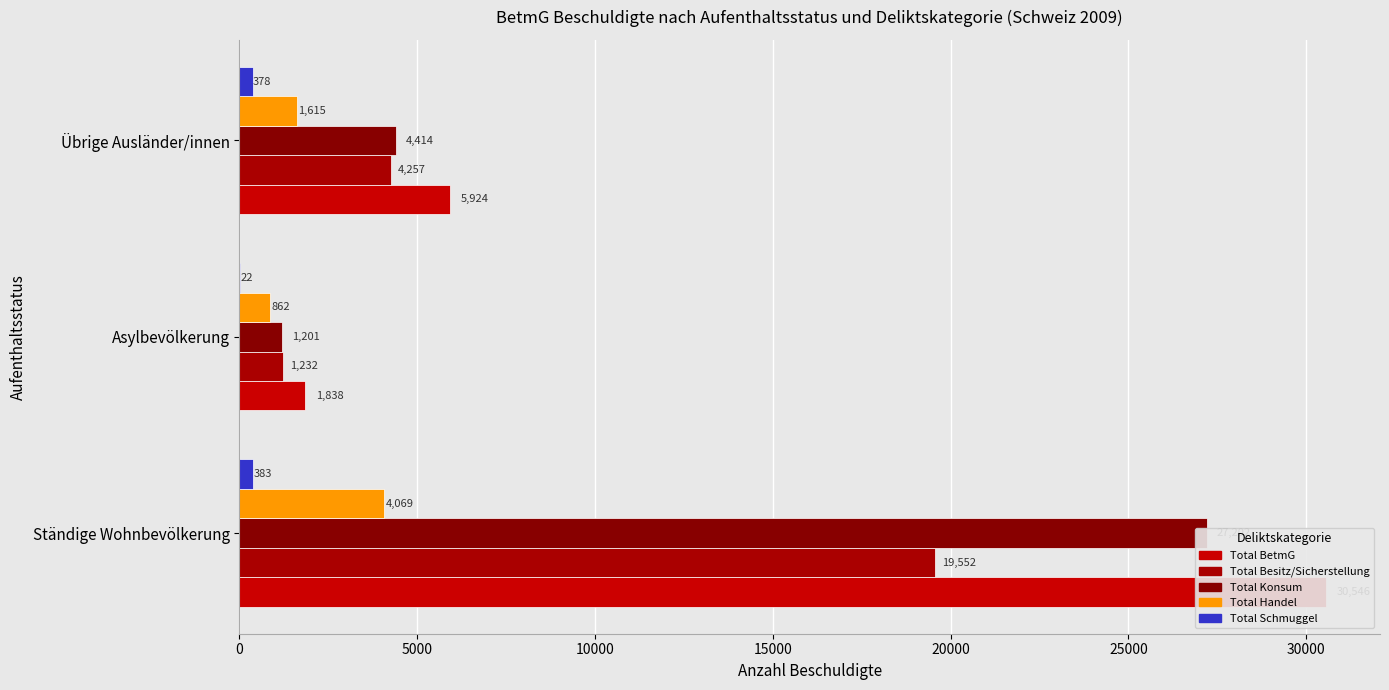

The value of Total Schmuggel at Übrige Ausländer/innen is 224. True or false?

False